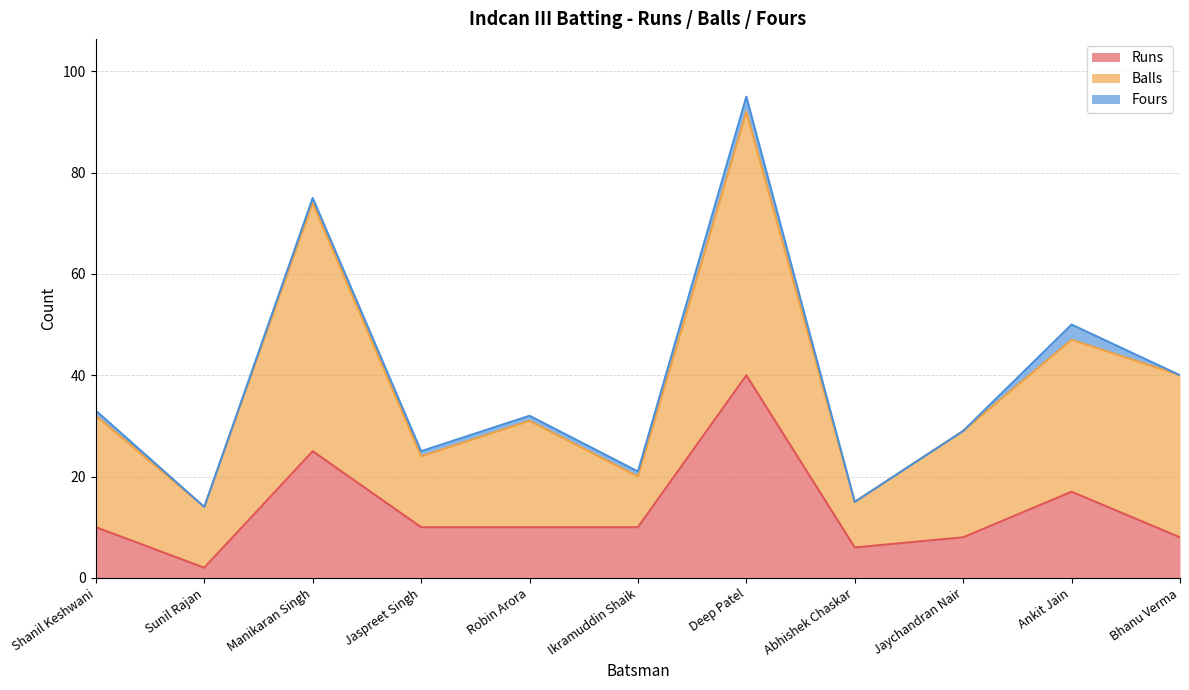

Where is Runs nearest to the value 21?

Manikaran Singh